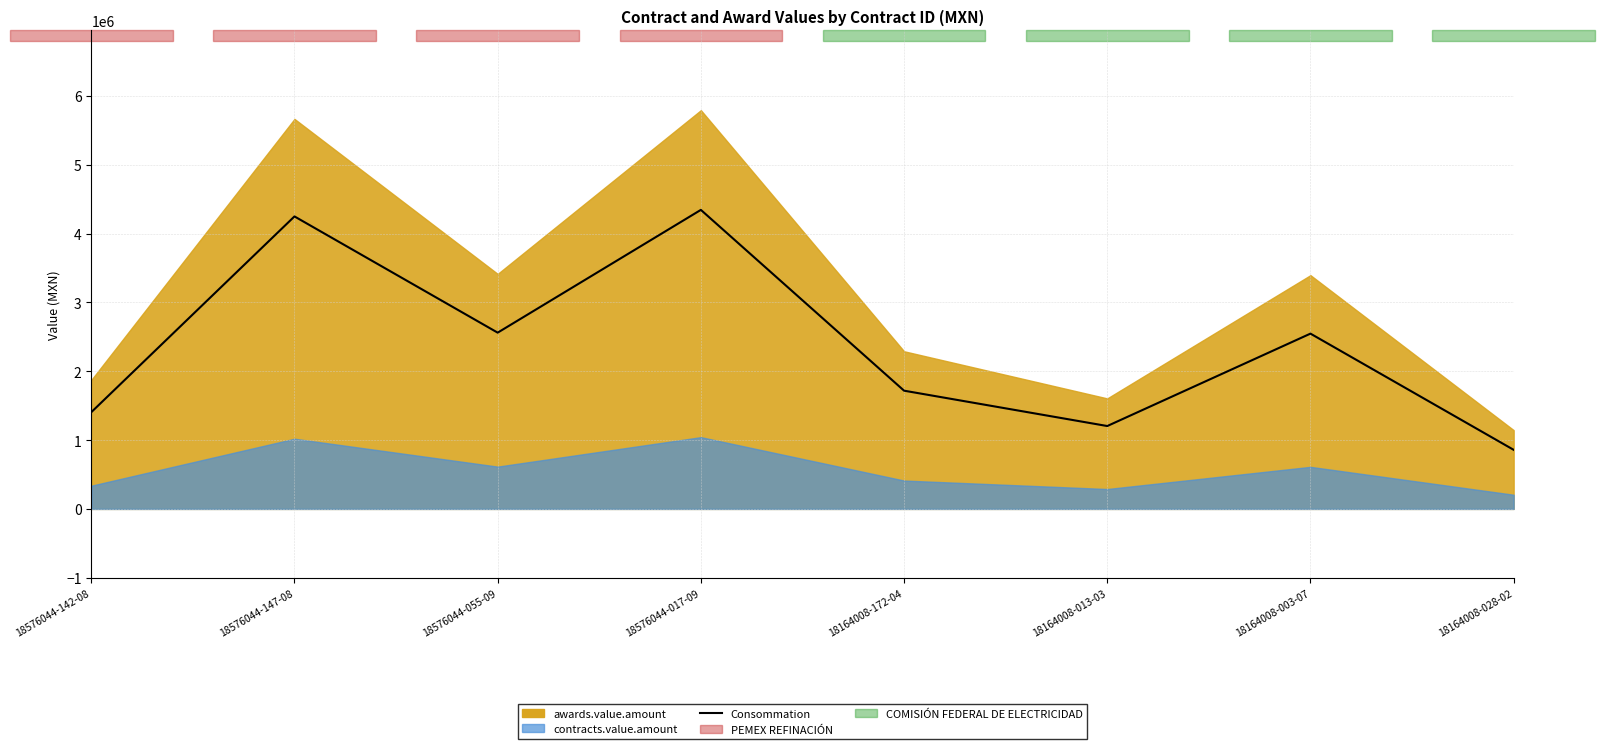

Reading left to right, extract all data points from this chart.

18576044-142-08=1404997.5	18576044-147-08=4249422.8	18576044-055-09=2560845.0	18576044-017-09=4344570.0	18164008-172-04=1717800.2	18164008-013-03=1204218.8	18164008-003-07=2546808.8	18164008-028-02=858562.5